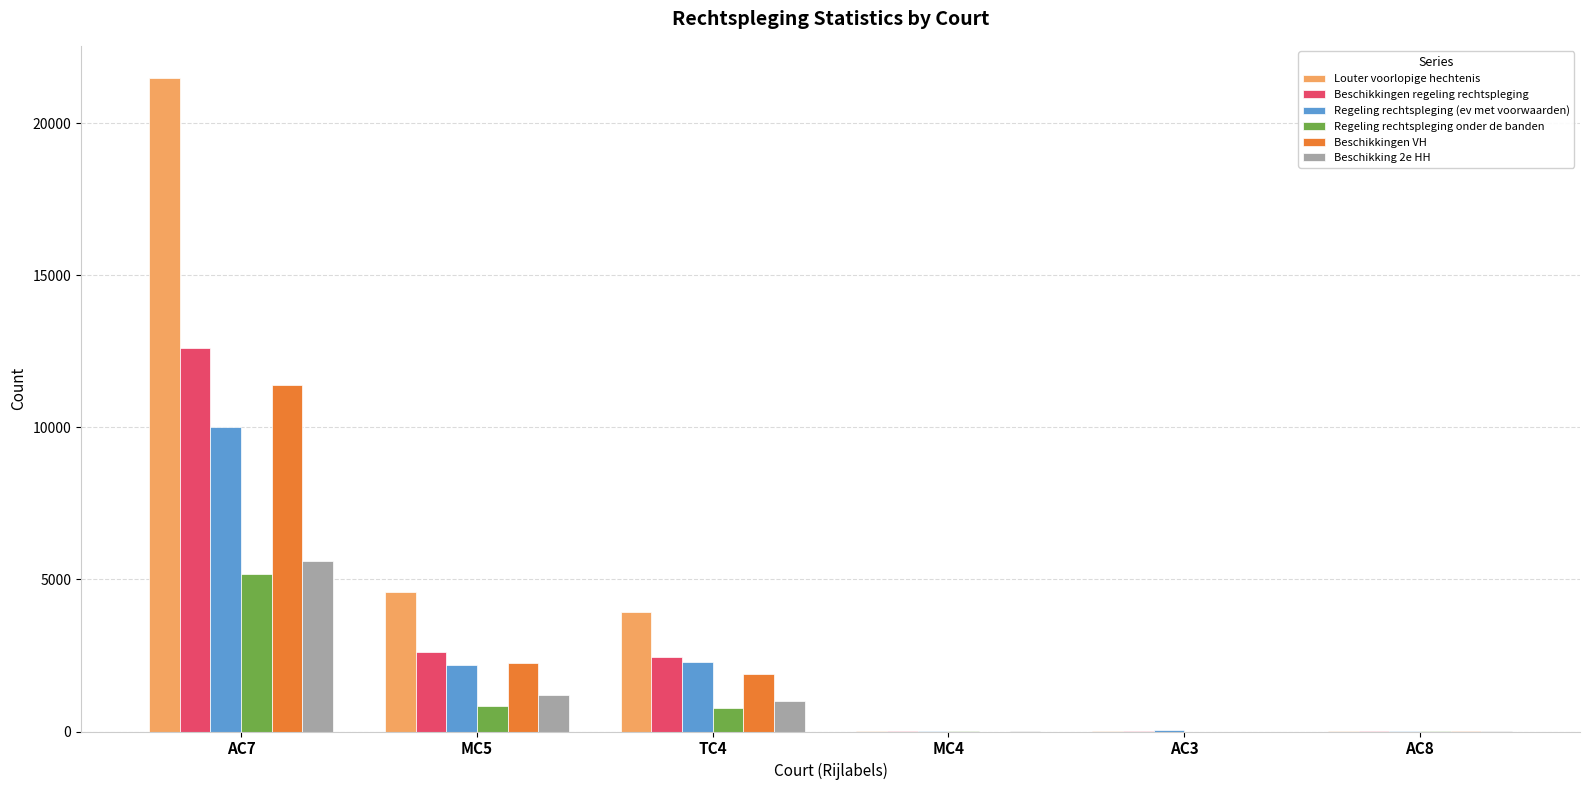

The value of Regeling rechtspleging (ev met voorwaarden) at AC3 is 43. True or false?

True